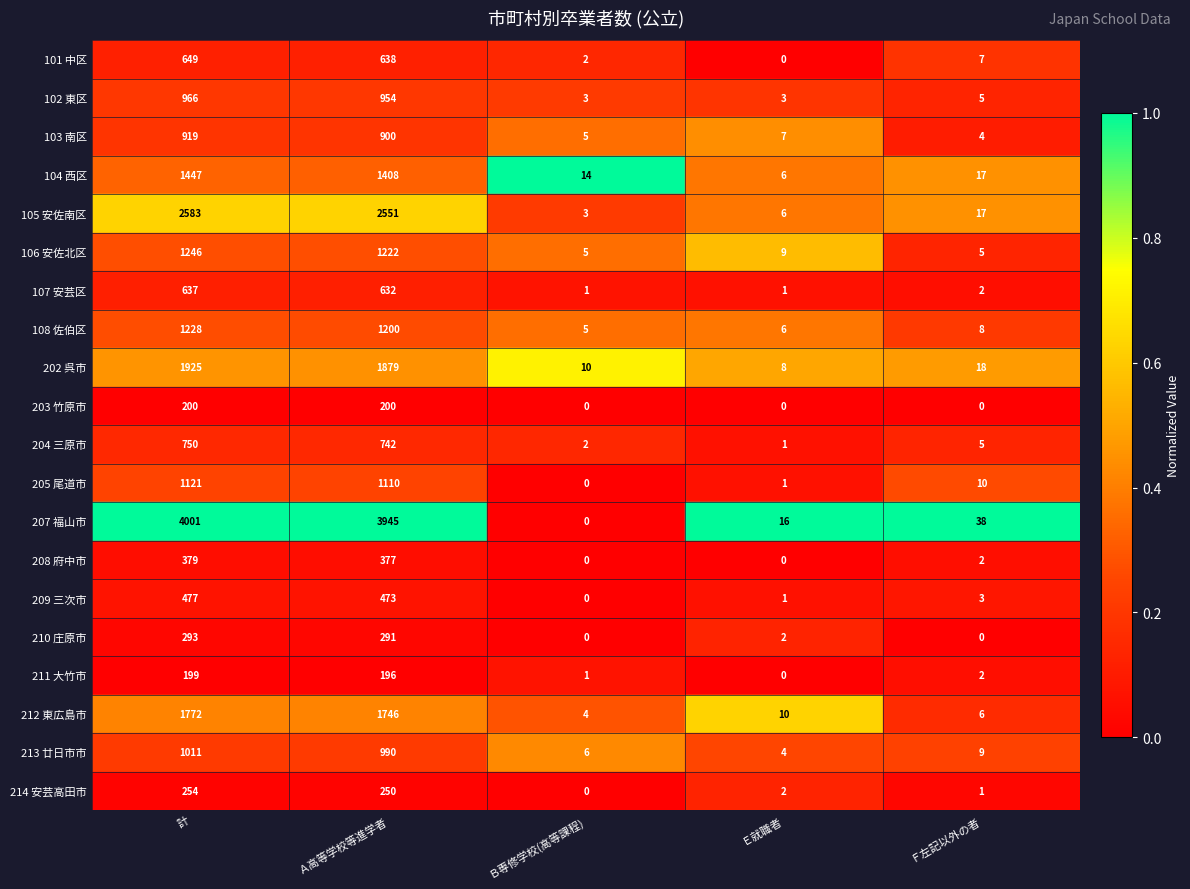

What is the average value of the 209 三次市 series?

191